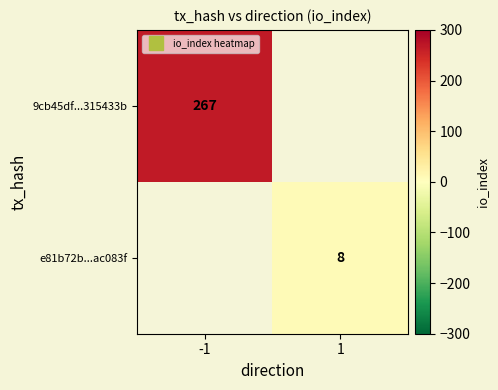

What is the maximum value shown in the chart?

267